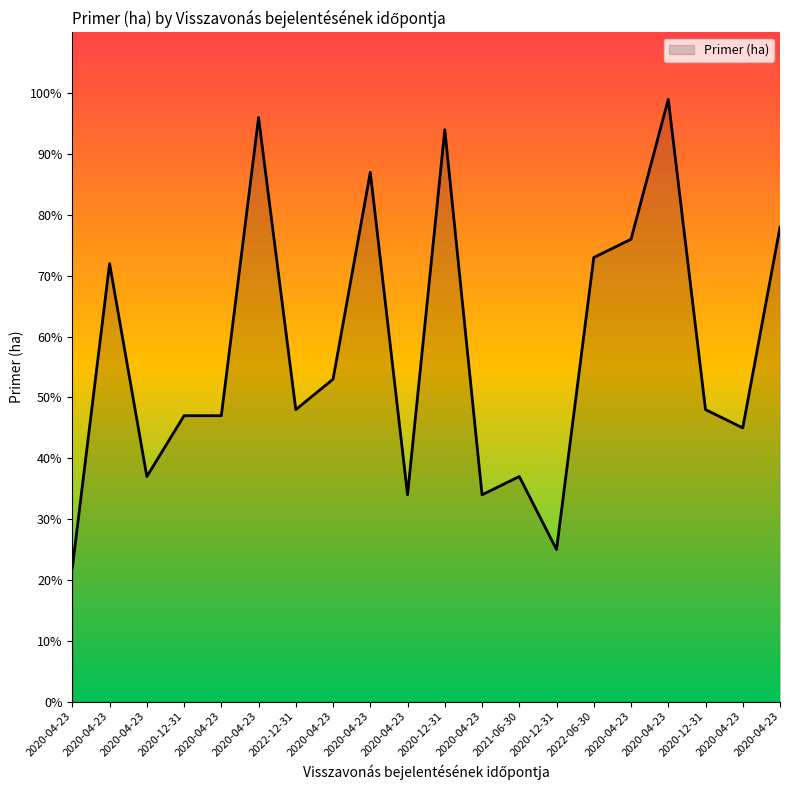

How many lines are shown in the chart?

1